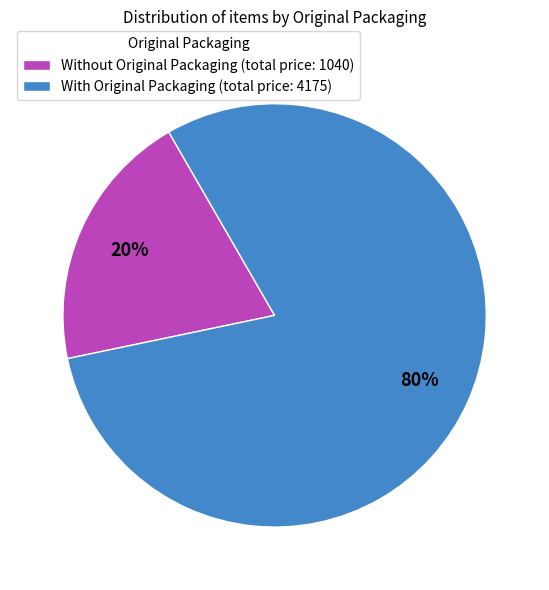

Is it true that Without Original Packaging (total price: 1040) is 20% of the pie?

True